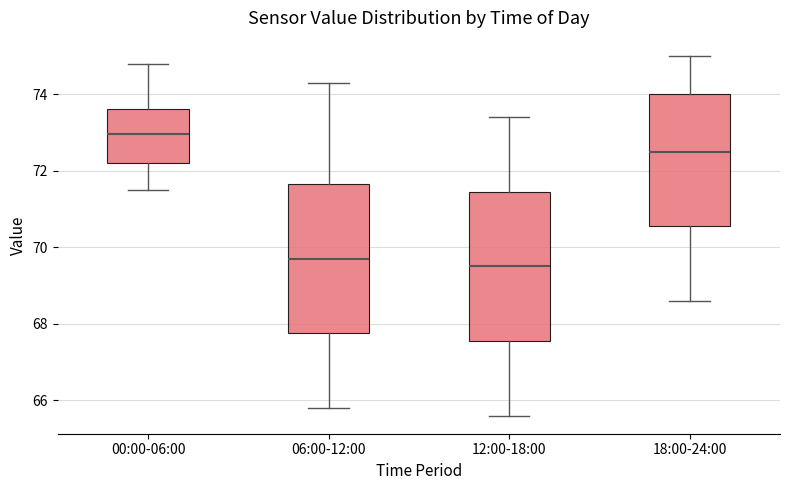

Reading left to right, read every box against the y-axis: the position of its median line, the range the box covers, and the ends of its whiskers. The values are not printed on the chart, so give them approximately, as read against the axis.

00:00-06:00: median 73.0, box 72.2 to 73.6, whiskers 71.6 to 74.8
06:00-12:00: median 69.8, box 67.8 to 71.6, whiskers 65.8 to 74.4
12:00-18:00: median 69.6, box 67.6 to 71.4, whiskers 65.6 to 73.4
18:00-24:00: median 72.6, box 70.6 to 74.0, whiskers 68.6 to 75.0